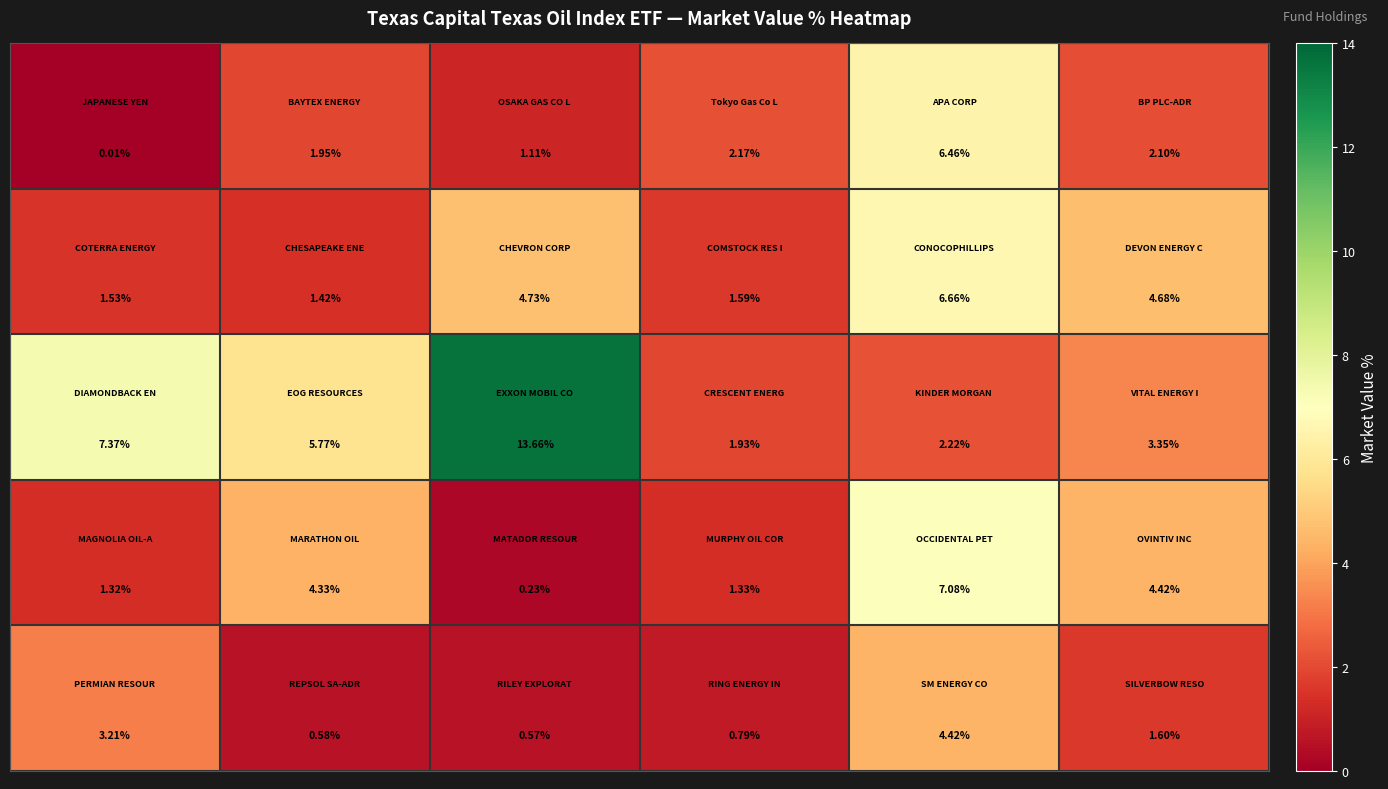

Count the number of categories in the chart.

6